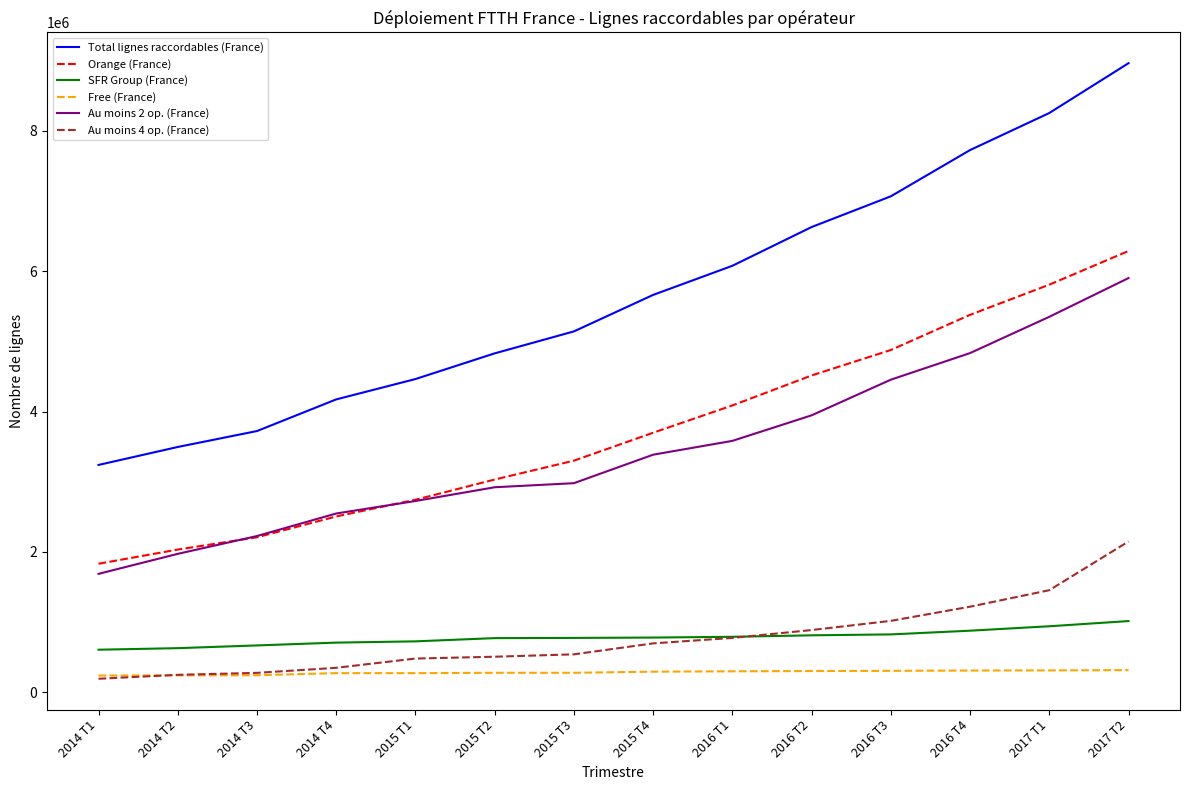

Rank the series by their maximum value, from highest to lowest.

Total lignes raccordables (France), Orange (France), Au moins 2 op. (France), Au moins 4 op. (France), SFR Group (France), Free (France)